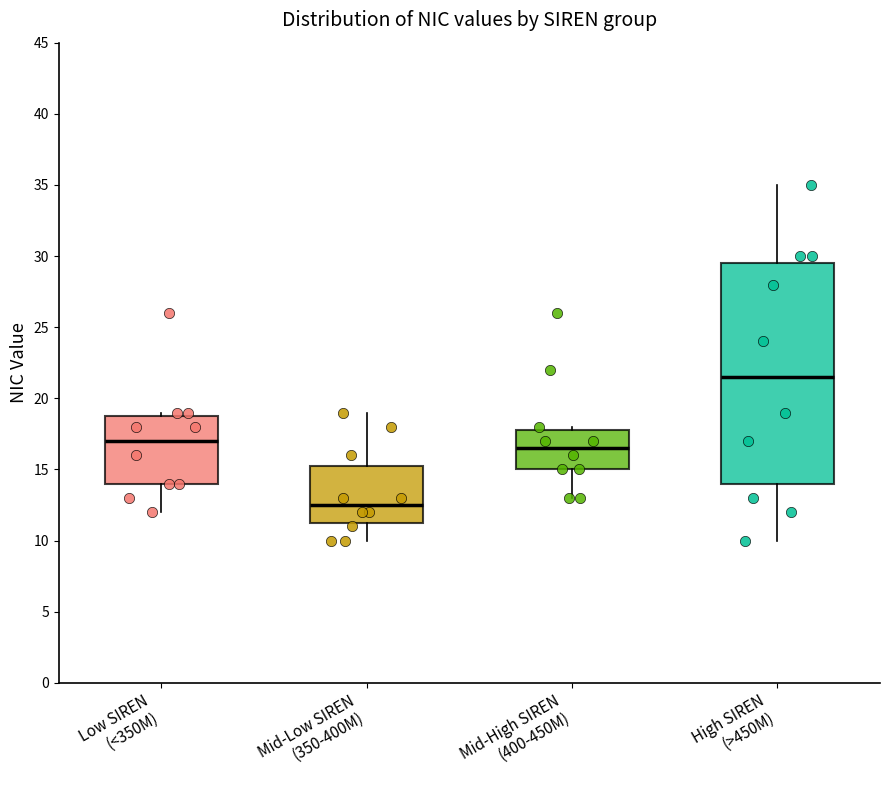

Comparing the boxes themselves (not the whiskers), which one is the tallest?

High SIREN (>450M)